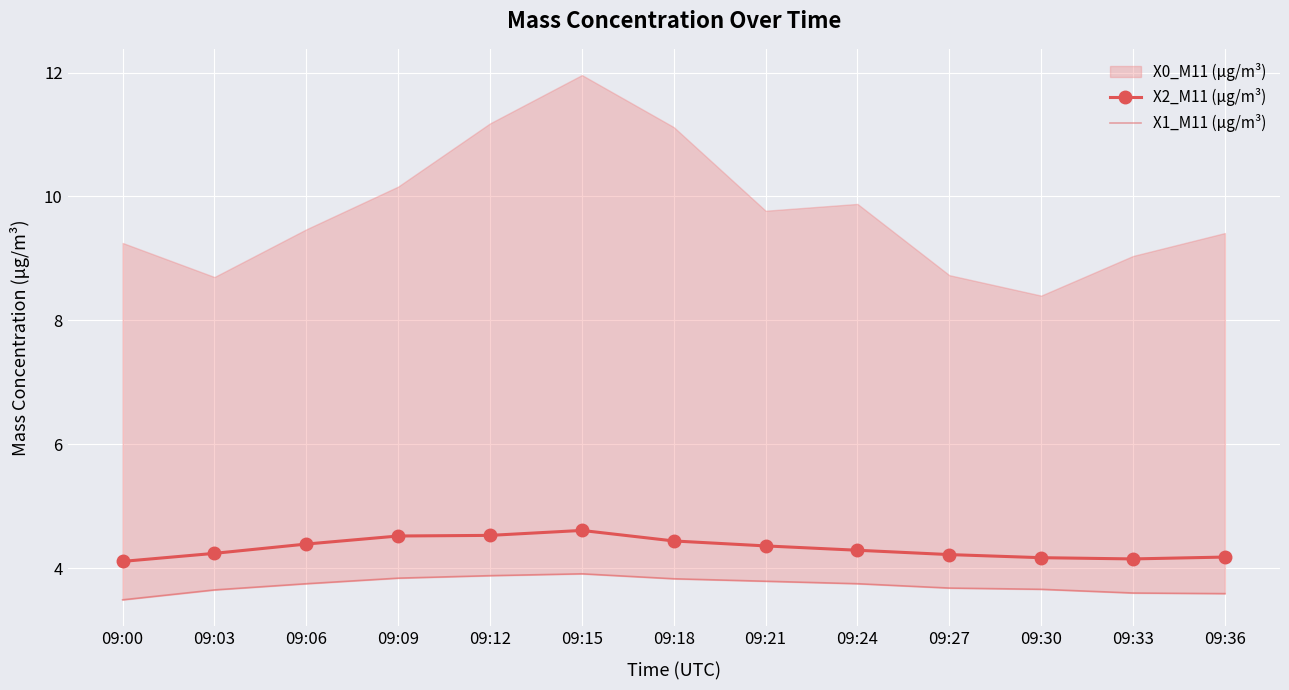

Which has a higher value, 09:09 or 09:36?

09:09